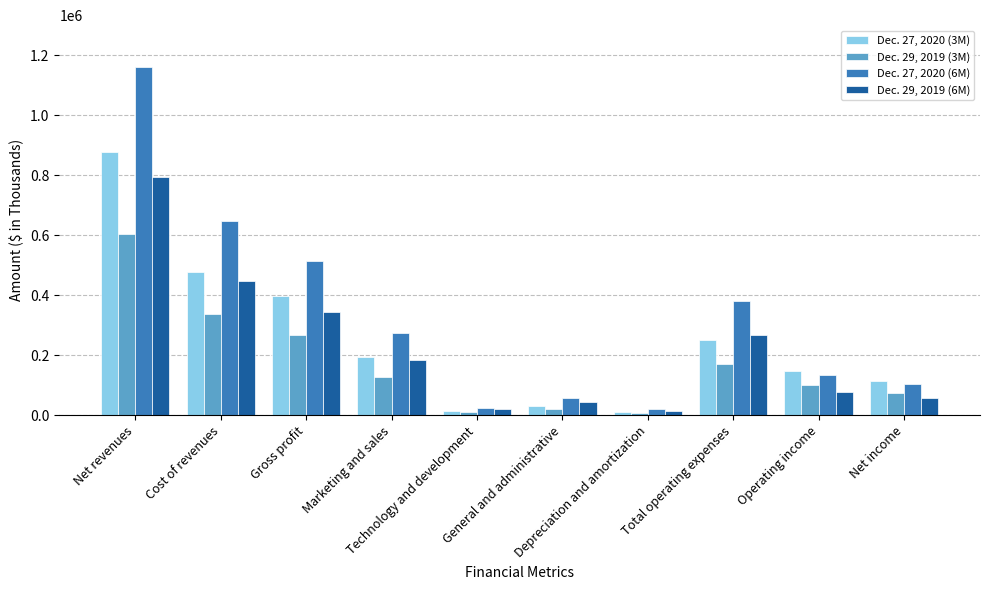

At which category is the sum across all series the highest?

Net revenues